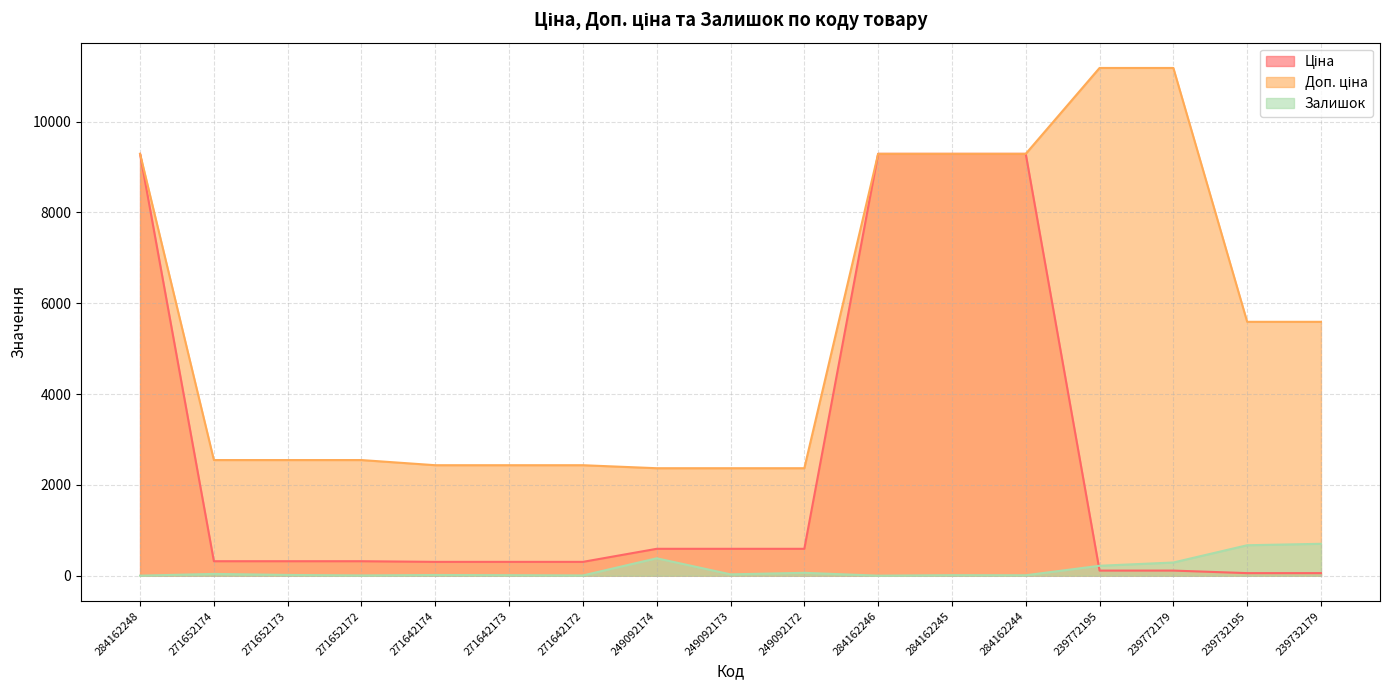

Count the number of categories in the chart.

17